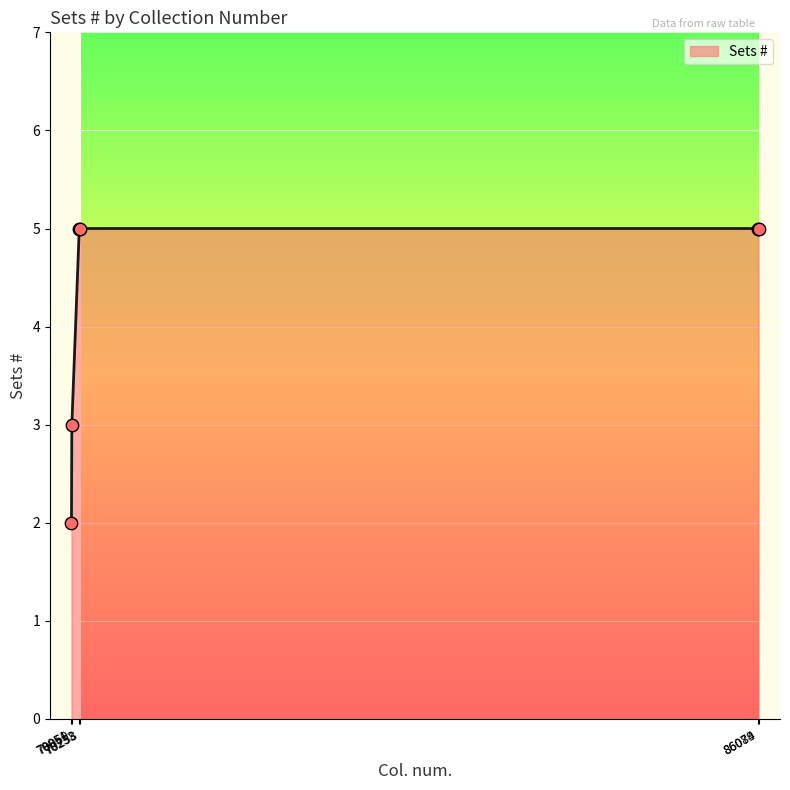

Approximately how many times larger is the value at 70233 compared to 86084?

1.0